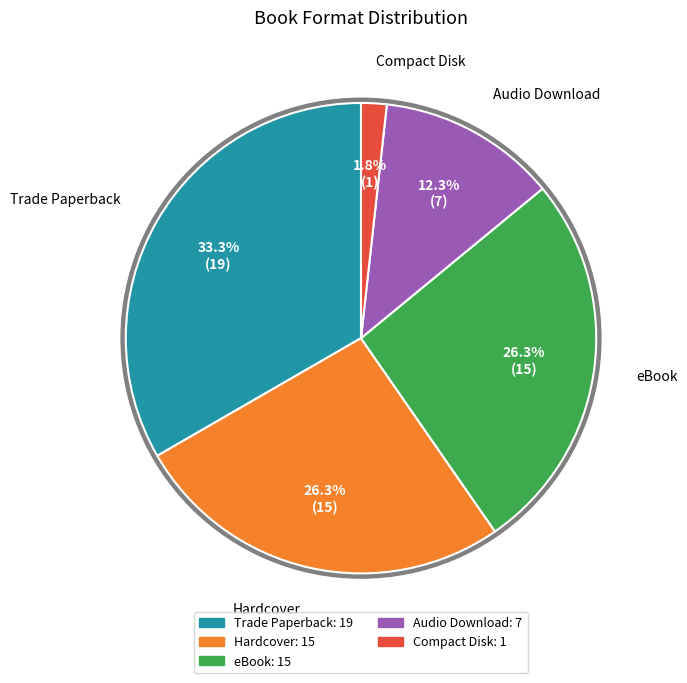

Count the number of slices in the pie.

5